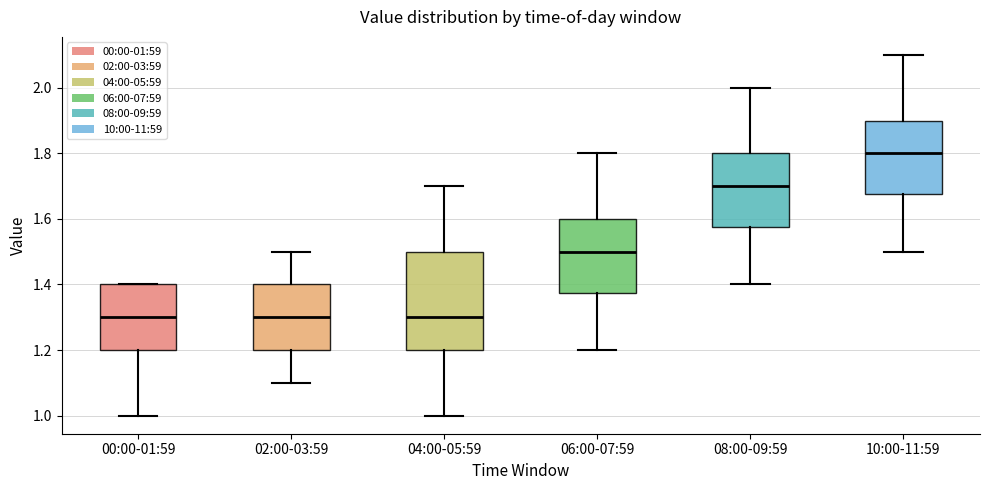

Reading left to right, transcribe this box plot: for each box, give where its median line is, the range the box spans, and where its two whiskers end, as read against the y-axis. The values are not printed on the chart, so give them approximately, as read against the axis.

00:00-01:59: median 1.30, box 1.20 to 1.40, whiskers 1.00 to 1.40
02:00-03:59: median 1.30, box 1.20 to 1.40, whiskers 1.10 to 1.50
04:00-05:59: median 1.30, box 1.20 to 1.50, whiskers 1.00 to 1.70
06:00-07:59: median 1.50, box 1.38 to 1.60, whiskers 1.20 to 1.80
08:00-09:59: median 1.70, box 1.58 to 1.80, whiskers 1.40 to 2.00
10:00-11:59: median 1.80, box 1.68 to 1.90, whiskers 1.50 to 2.10